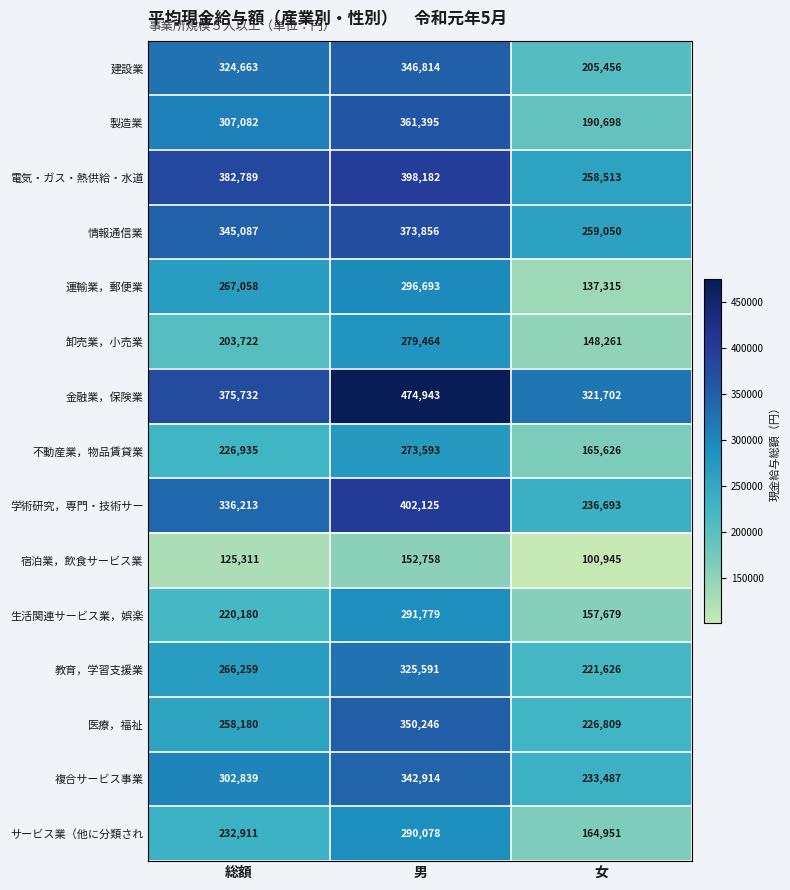

The value of 医療，福祉 at 総額 is 258180. True or false?

True